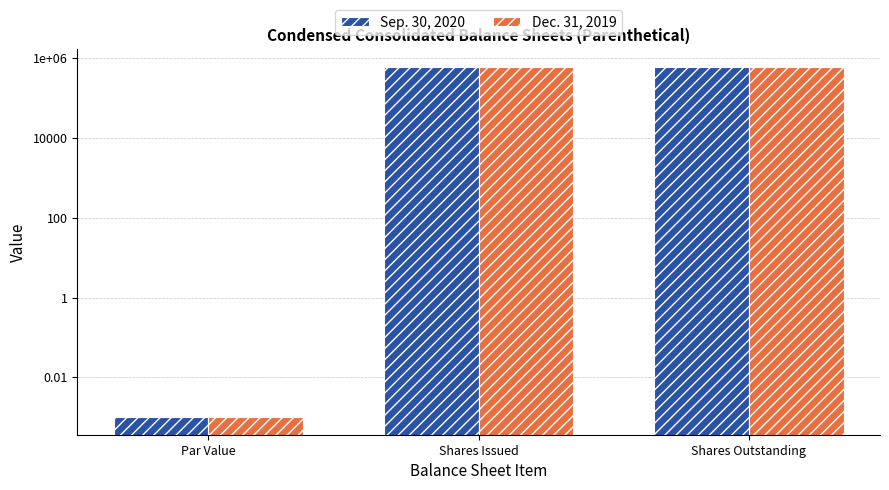

True or false: Sep. 30, 2020 has a value of 1060235.7 at Shares Issued.

False